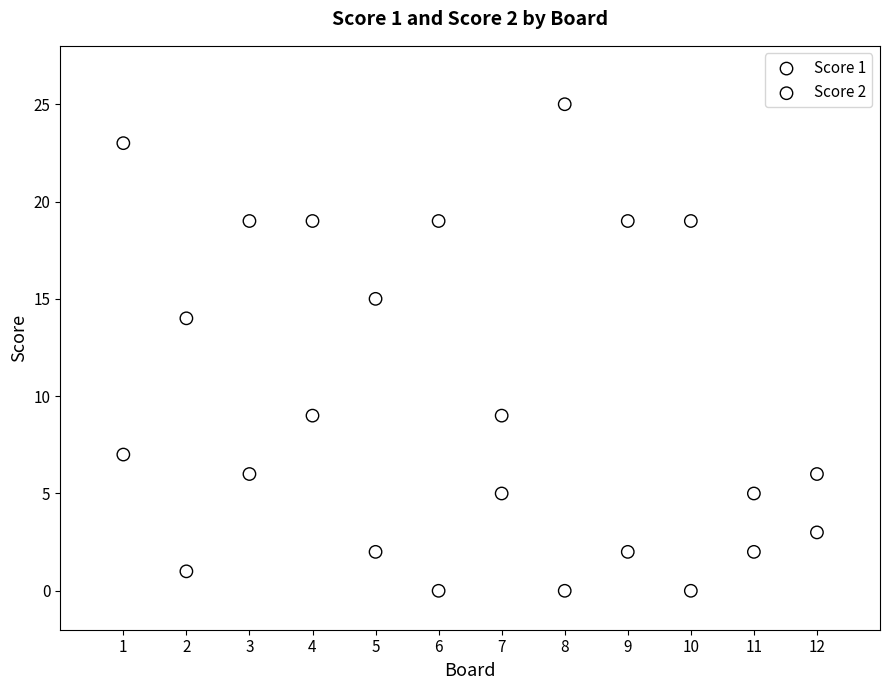

Across all series, what Y value is closest to 12?

14